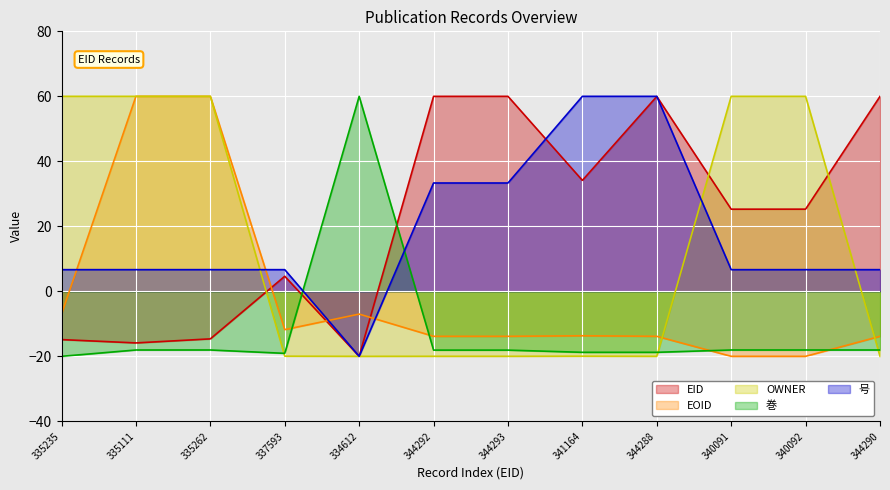

Where is the first local minimum for 巻?

337593